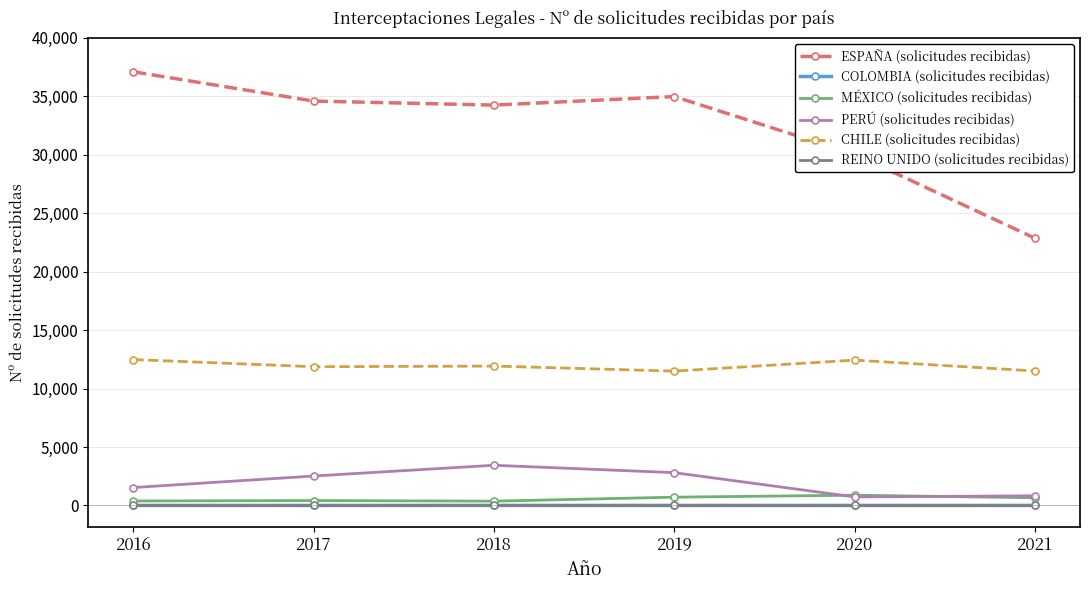

True or false: COLOMBIA (solicitudes recibidas) and ESPAÑA (solicitudes recibidas) cross at least once.

False